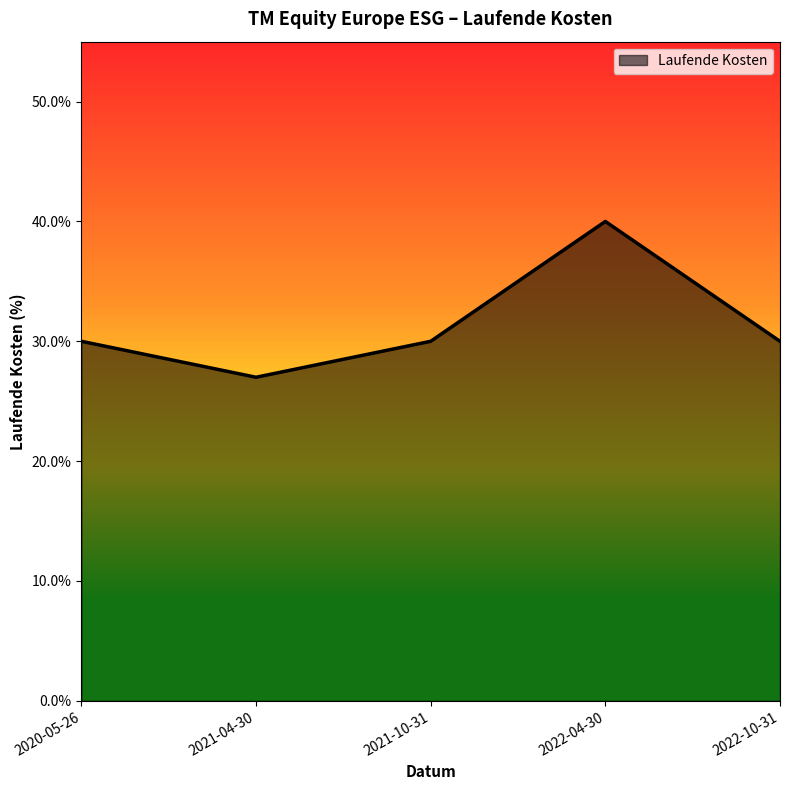

Does the chart display data point markers on the line(s)?

No